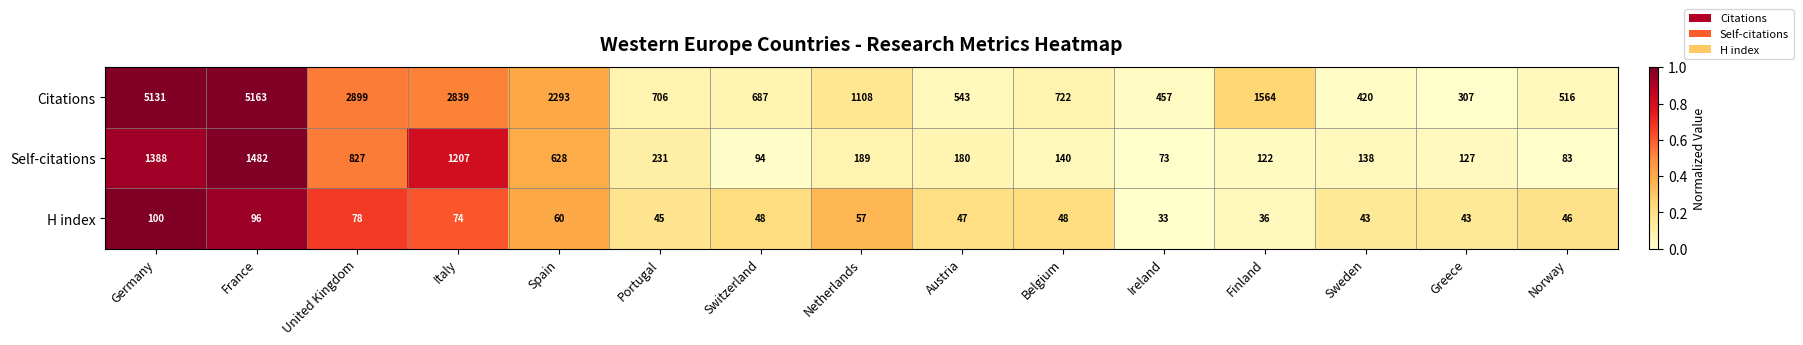

Is it true that Citations equals 706 at Portugal?

True